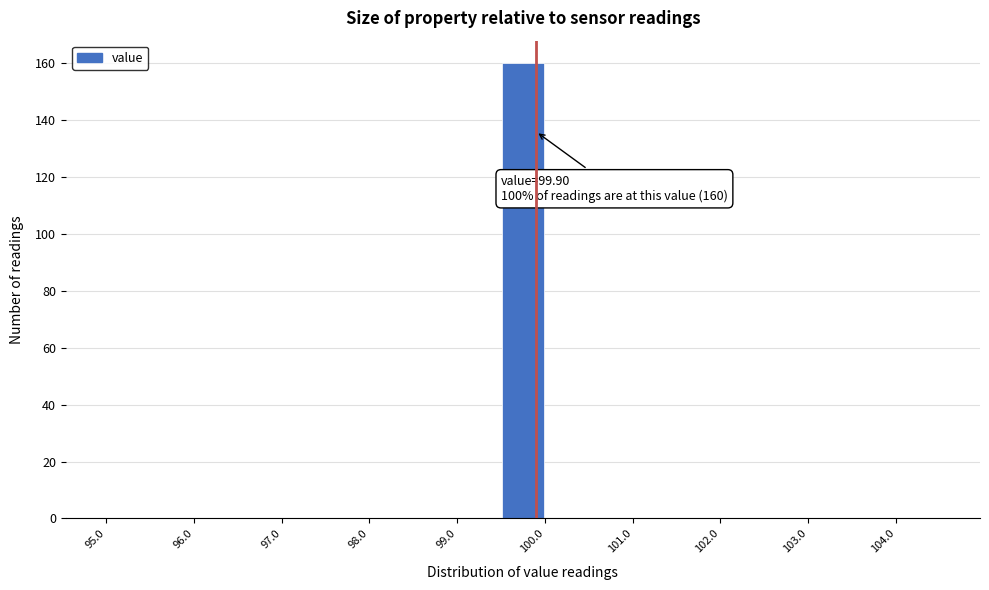

Which range on the x-axis has the tallest bar?

99.5 to 100.0